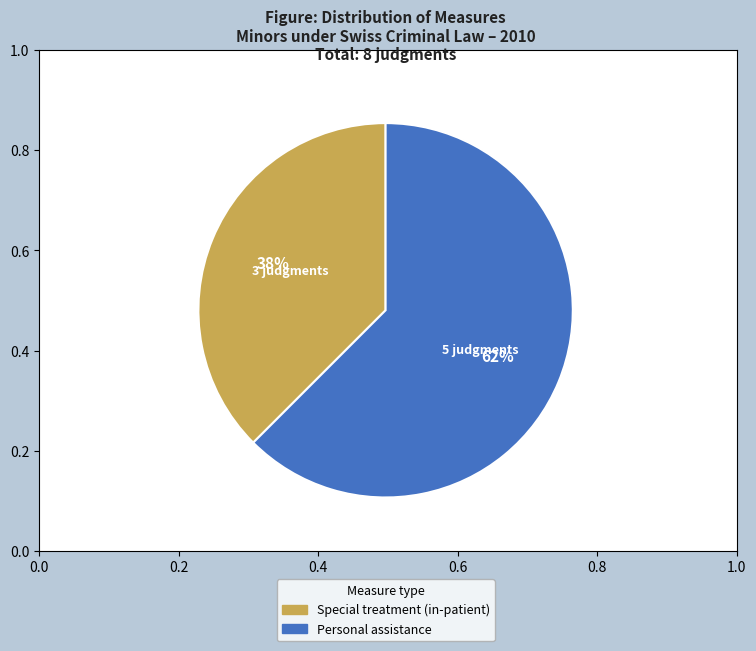

Is there any slice that represents more than half of the pie?

Yes